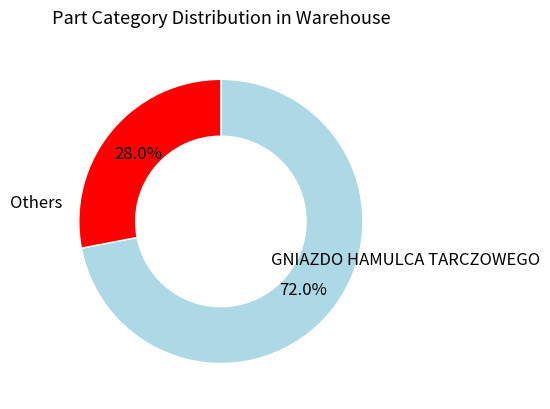

Is there a majority slice in this chart?

Yes